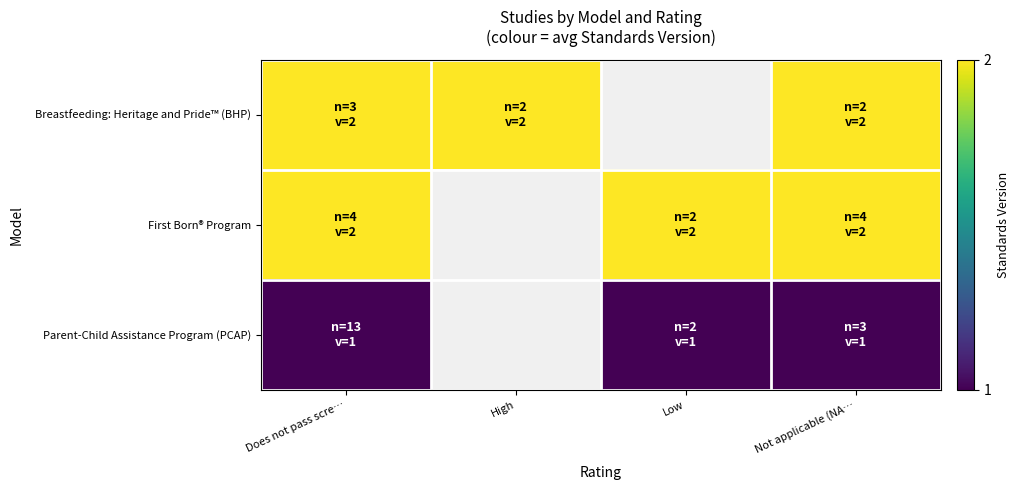

List the series in order of their peak value, highest first.

Breastfeeding: Heritage and Pride™ (BHP), First Born® Program, Parent-Child Assistance Program (PCAP)